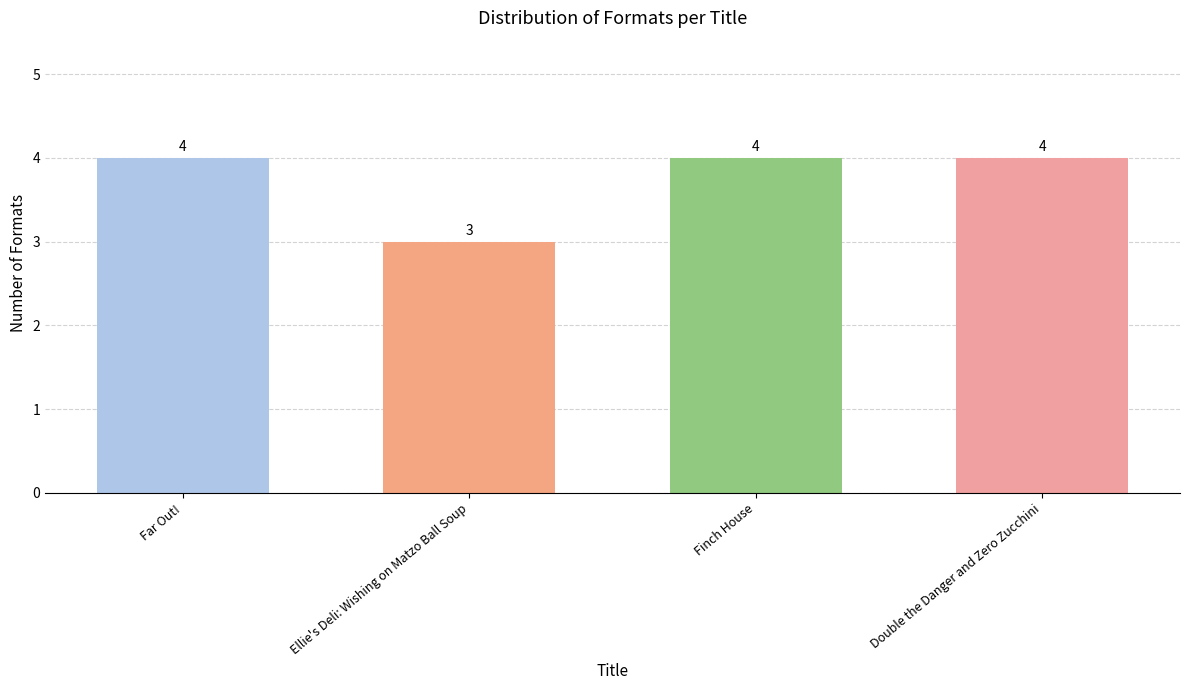

Count the number of data series in this chart.

1